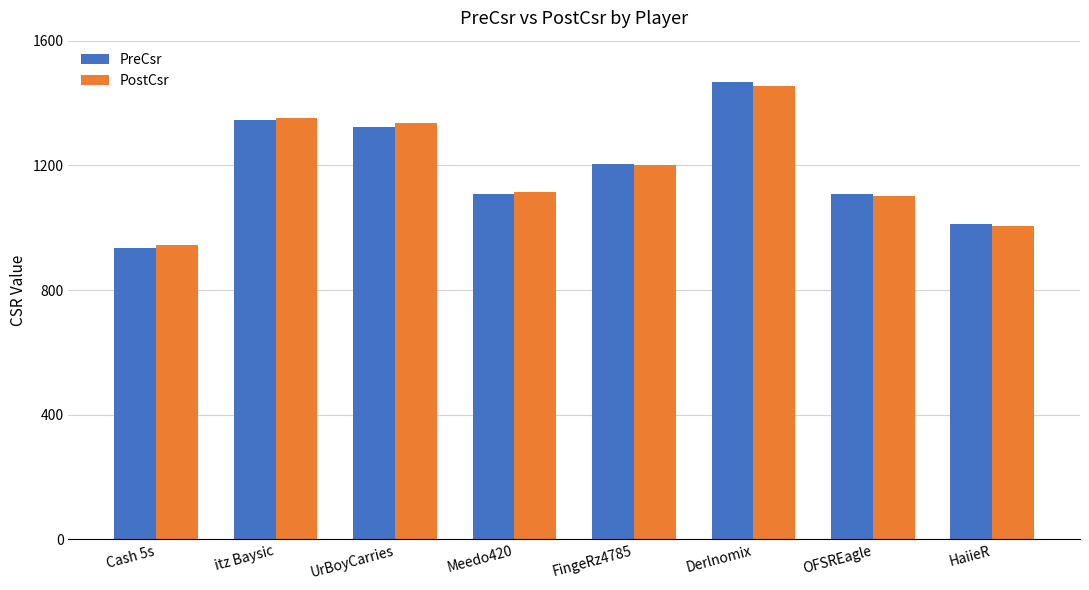

What is the average value of the PreCsr series?

1188